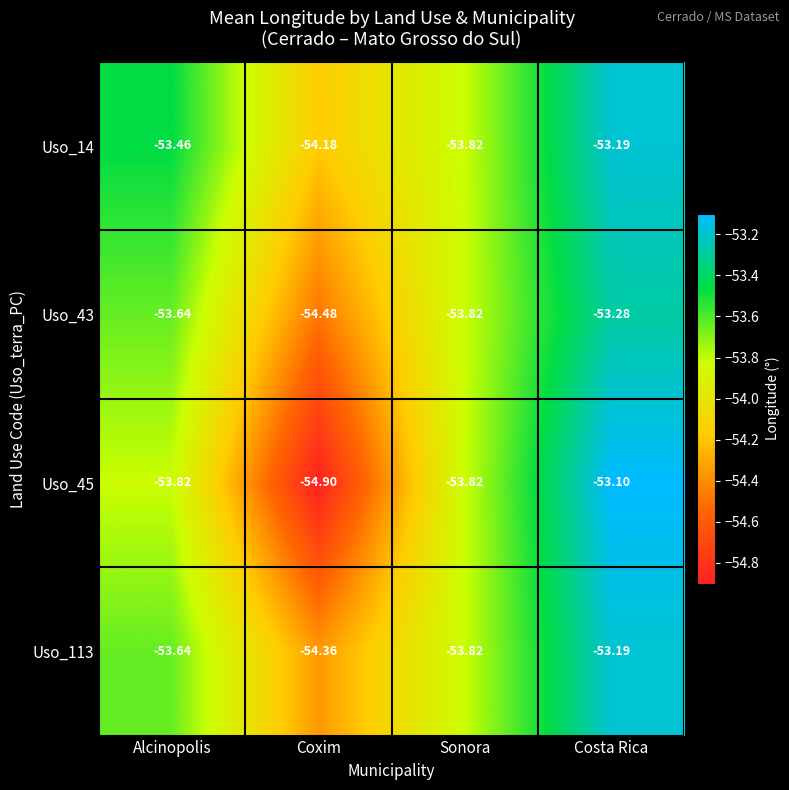

At which category is the sum across all series the highest?

Costa Rica